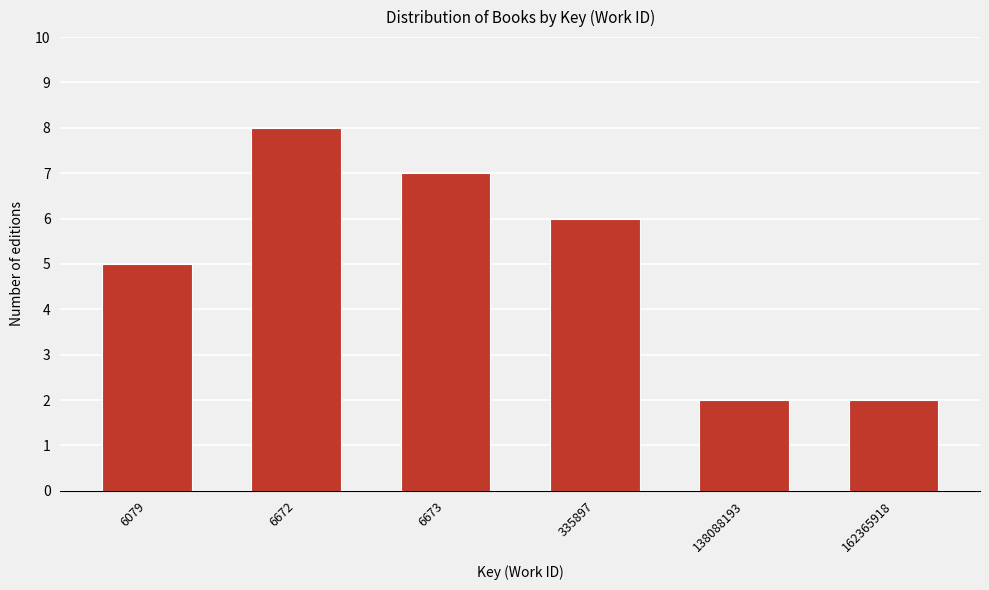

Reading right to left, extract all data points from this chart.

2	2	6	7	8	5